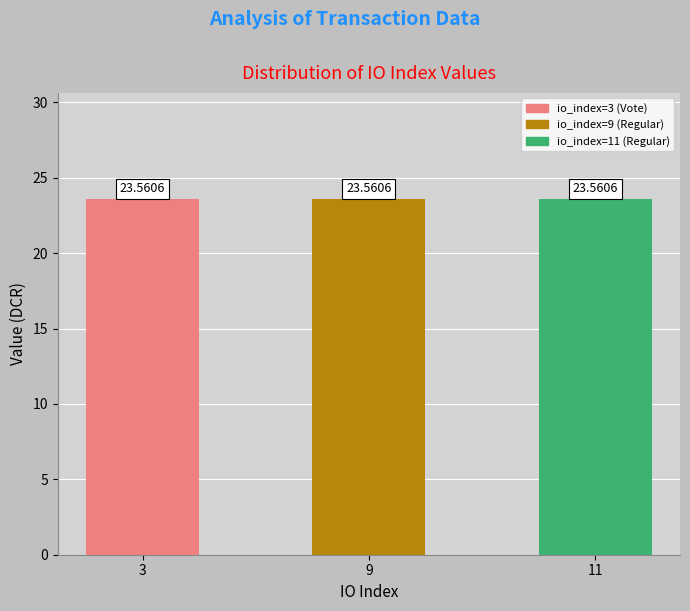

Rank the categories by valid_mainchain value from lowest to highest.

3, 9, 11